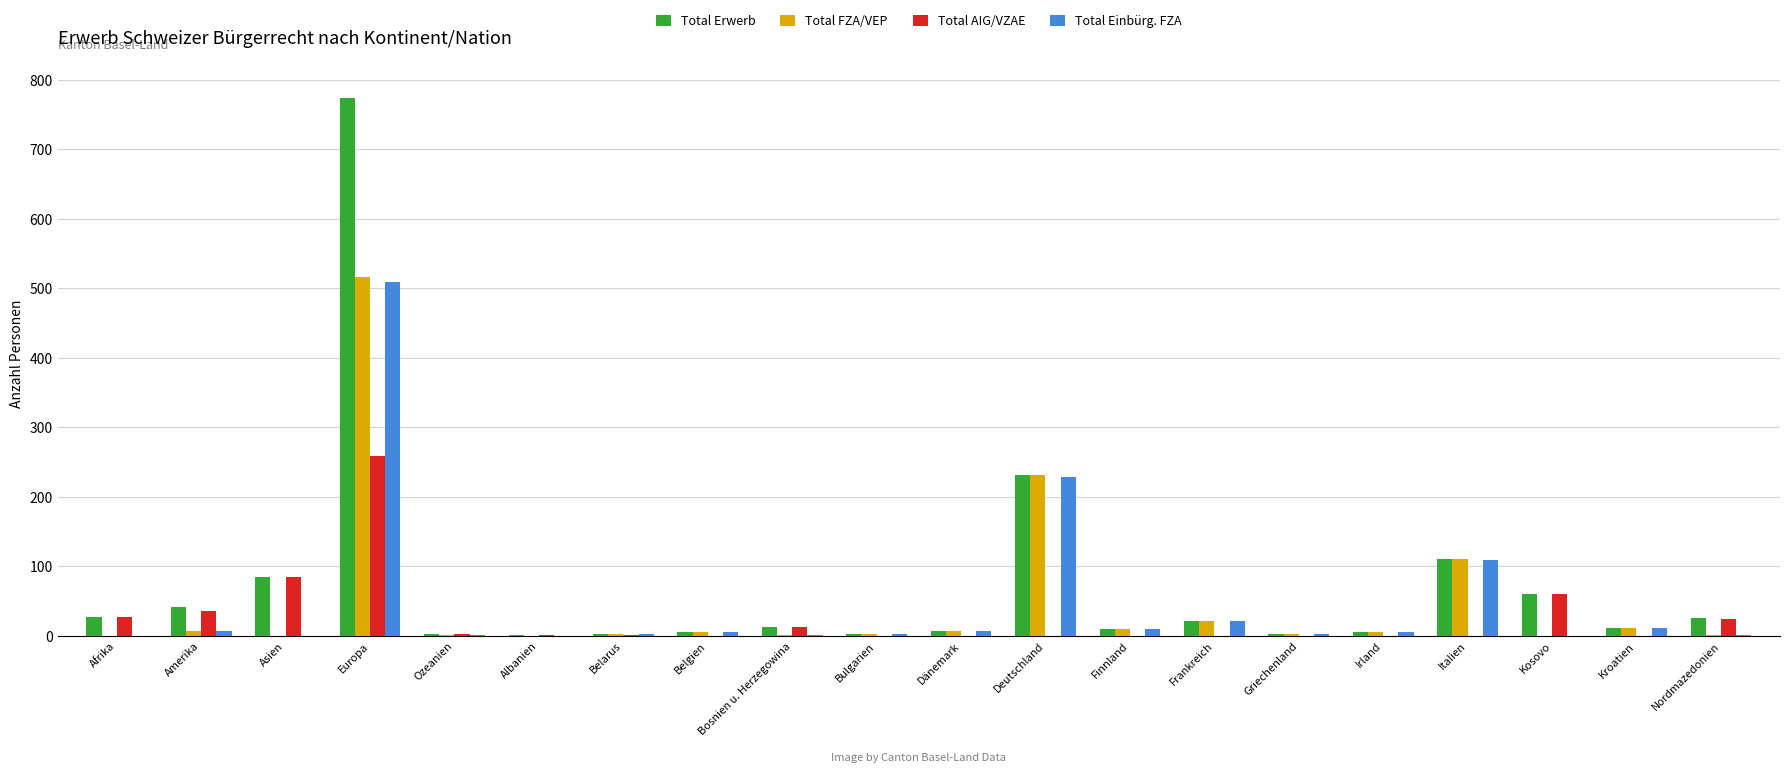

What is the total value across all series at Bulgarien?

6